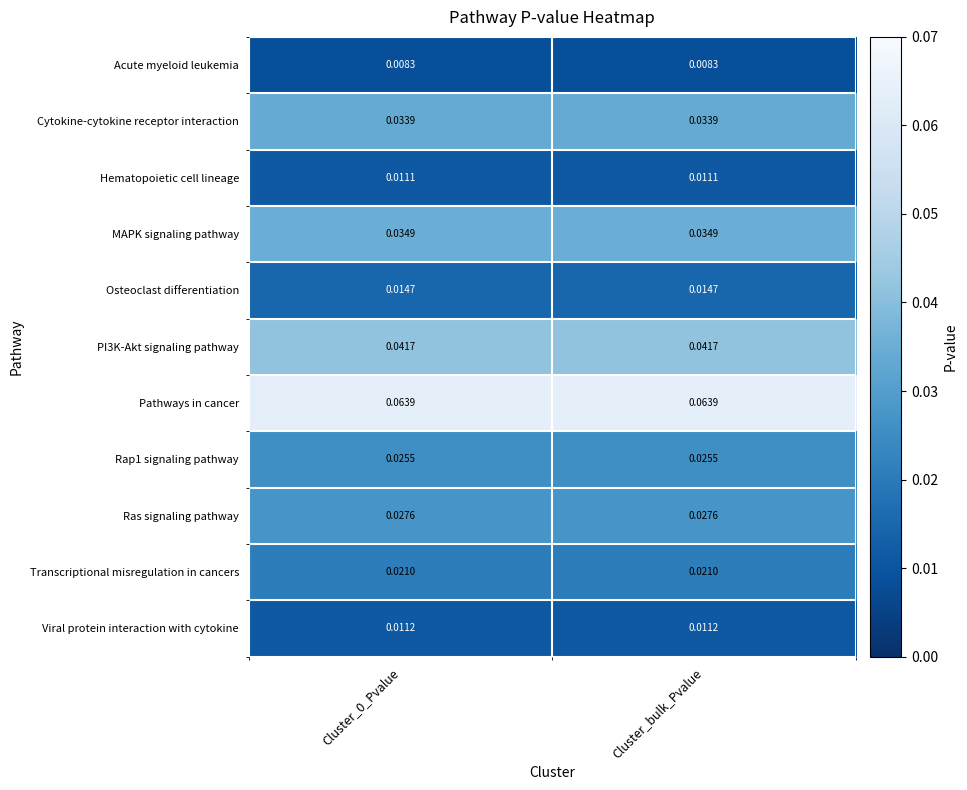

Which series has the largest total across all categories?

Pathways in cancer